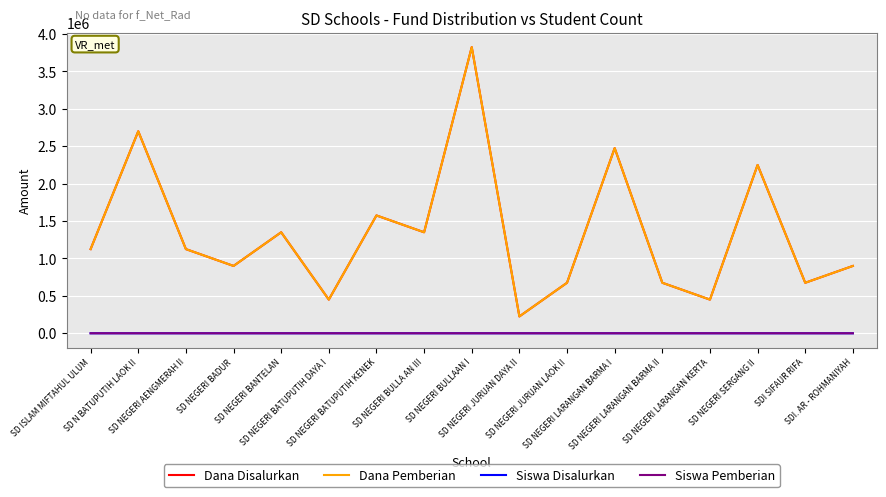

What value does the Siswa Disalurkan series have at SDI SIFAUR RIFA?

3